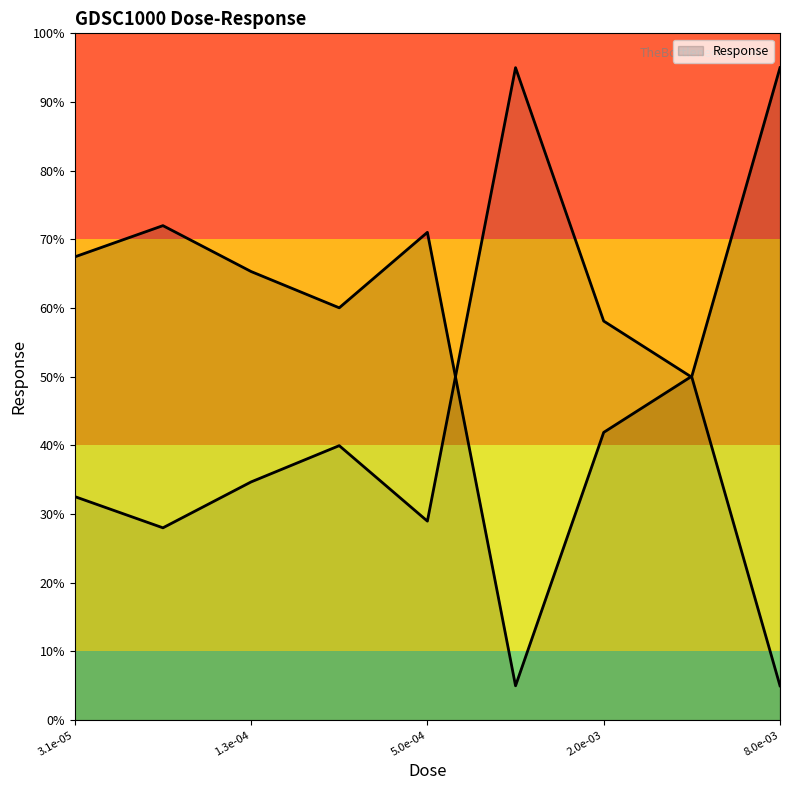

Where is the data nearest to the value 50?

0.004